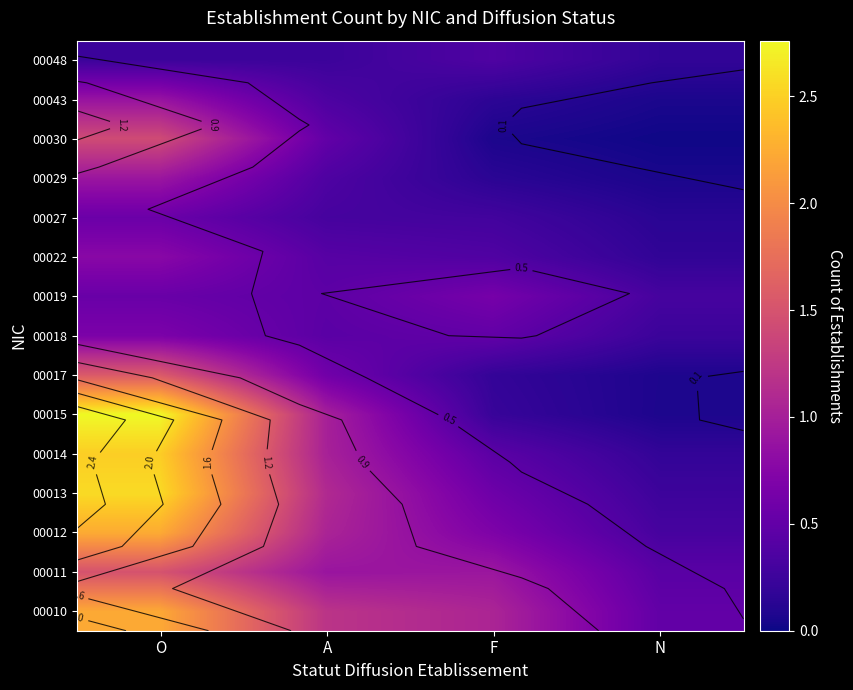

What is the sum of the 00029 values at N and F?

0.2